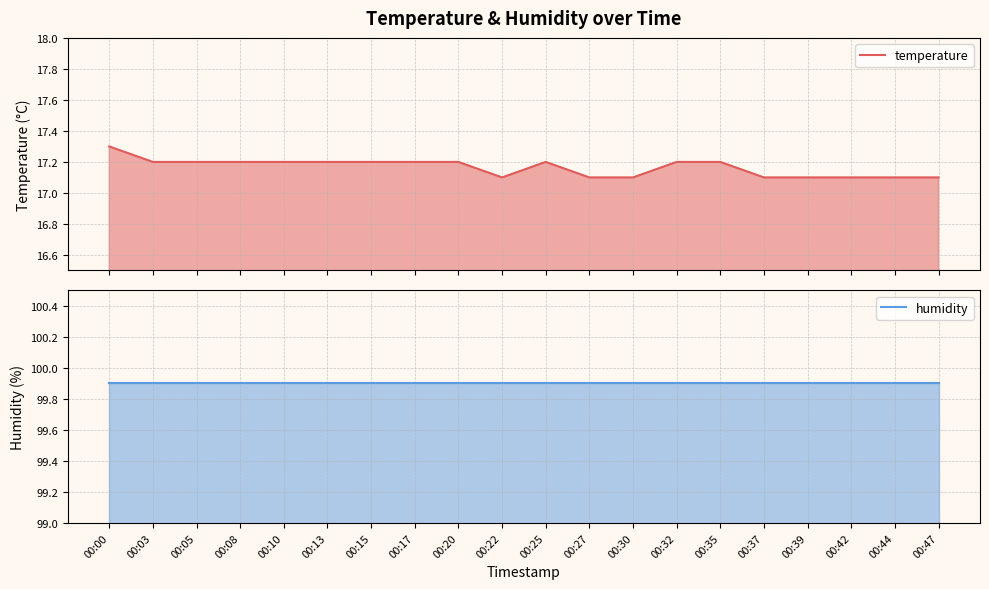

Which category has the highest value in the humidity series?

00:00